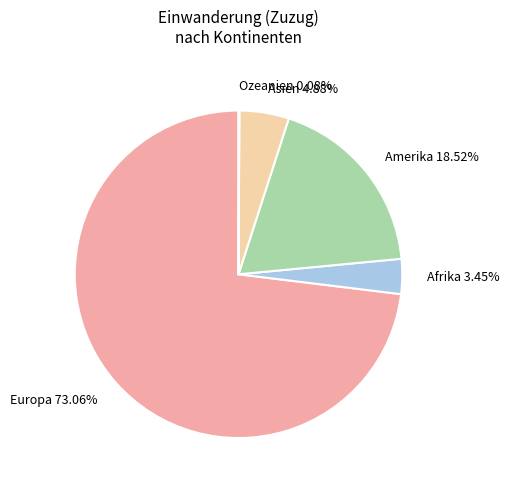

Which slice represents more than half of the pie?

Europa